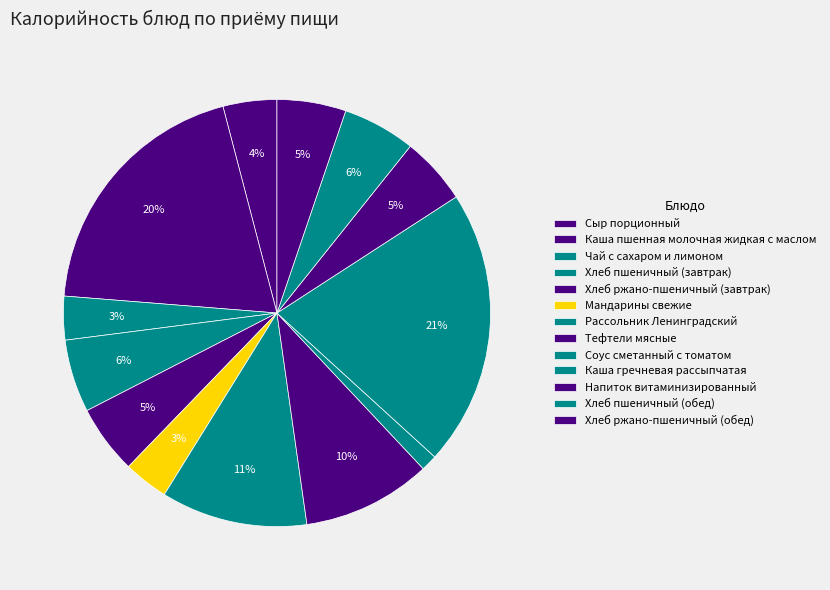

Rank the categories by value from lowest to highest.

Соус сметанный с томатом, Чай с сахаром и лимоном, Мандарины свежие, Сыр порционный, Напиток витаминизированный, Хлеб ржано-пшеничный (завтрак), Хлеб ржано-пшеничный (обед), Хлеб пшеничный (завтрак), Хлеб пшеничный (обед), Тефтели мясные, Рассольник Ленинградский, Каша пшенная молочная жидкая с маслом, Каша гречневая рассыпчатая